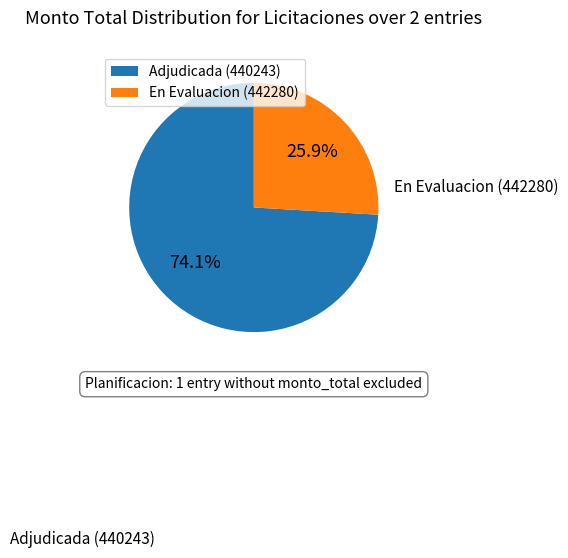

The Adjudicada (440243) slice represents 66% of the pie. True or false?

False